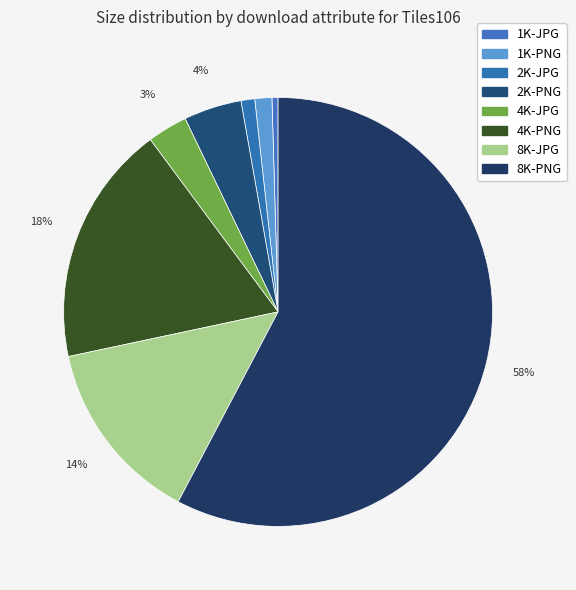

Which slice is the smallest?

1K-JPG